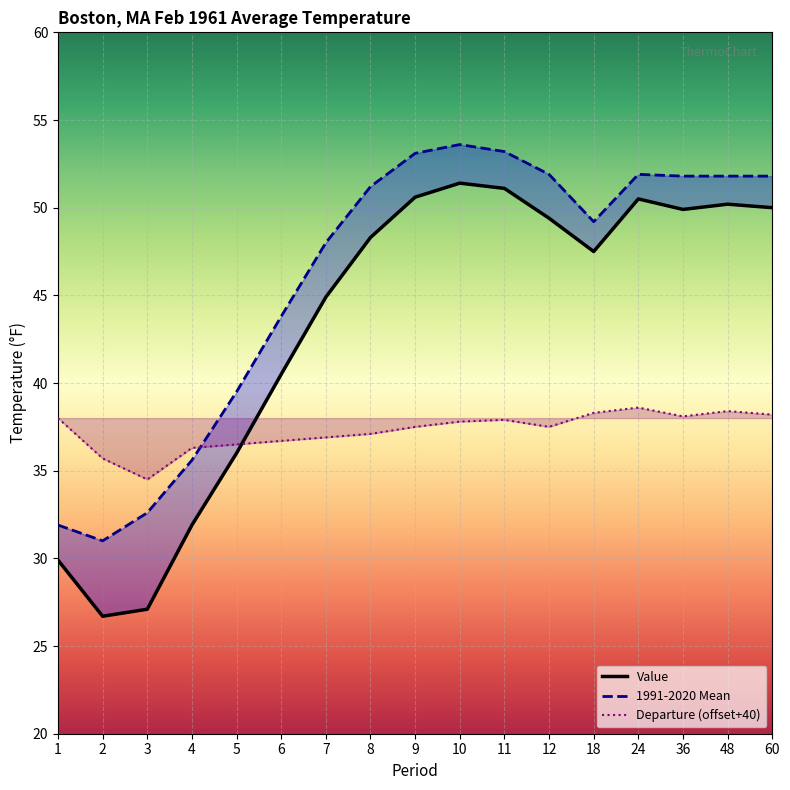

Which has a higher value, 4 or 24?

24